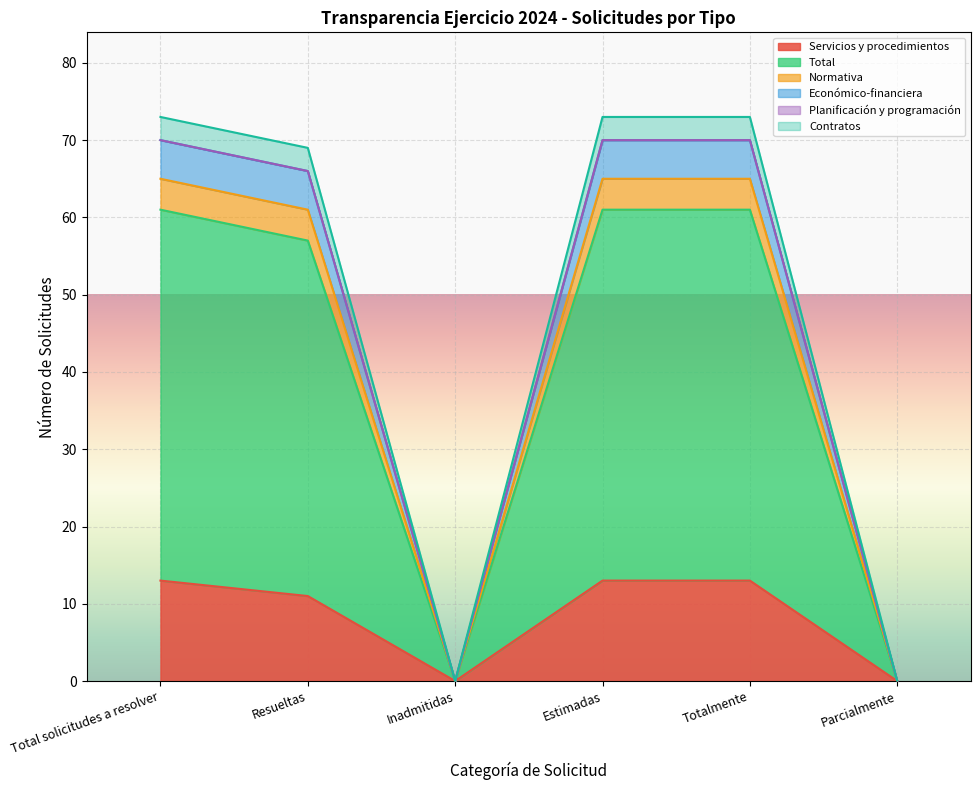

How many lines are shown in the chart?

6